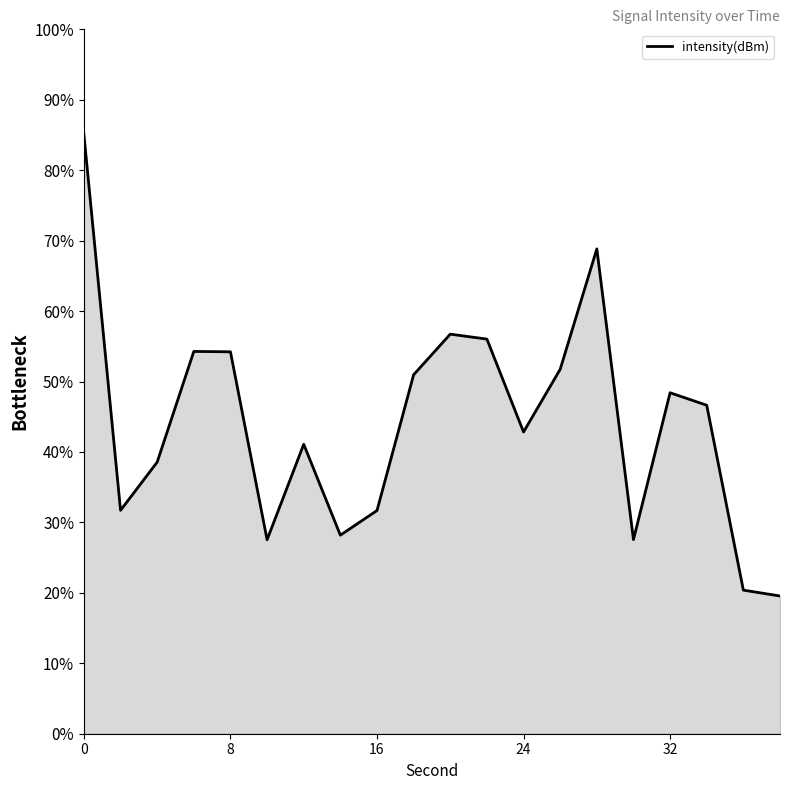

What is the average value?

44.1